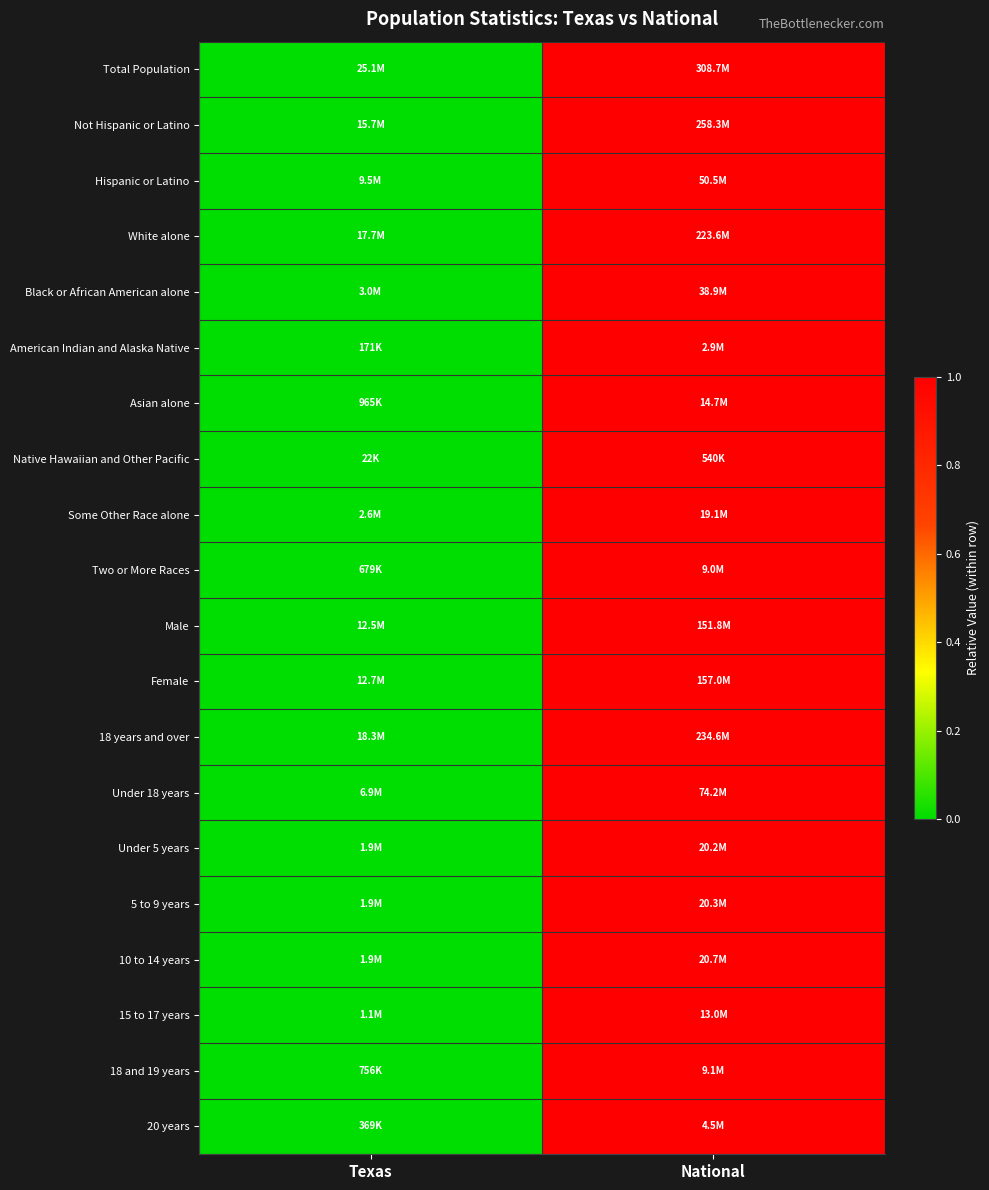

Which series has the largest total across all categories?

Total Population